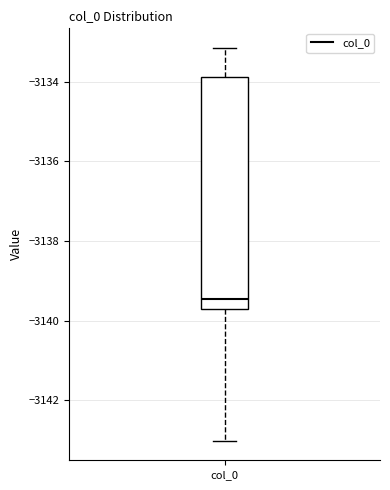

Read this box plot against the y-axis: the position of the median line, the range covered by the box, and the ends of both whiskers. The values are not printed on the chart, so give them approximately, as read against the axis.

median -3139.4, box -3139.8 to -3133.8, whiskers -3143.0 to -3133.2